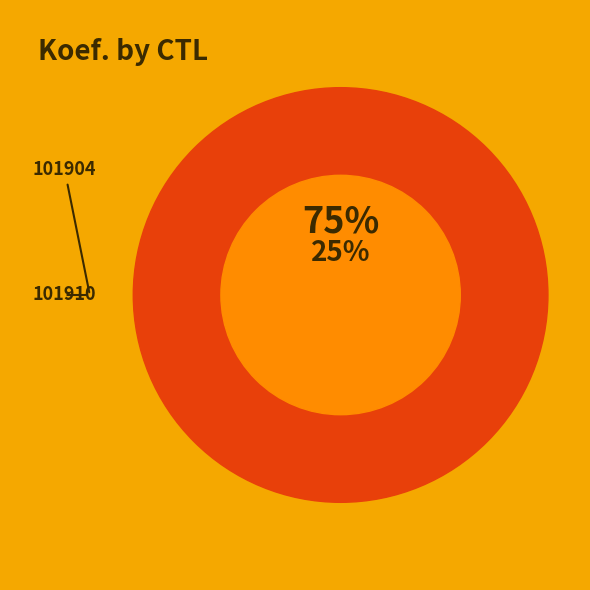

To the nearest percent, what is the difference between the 101904 and 101910 slice percentages?

50%